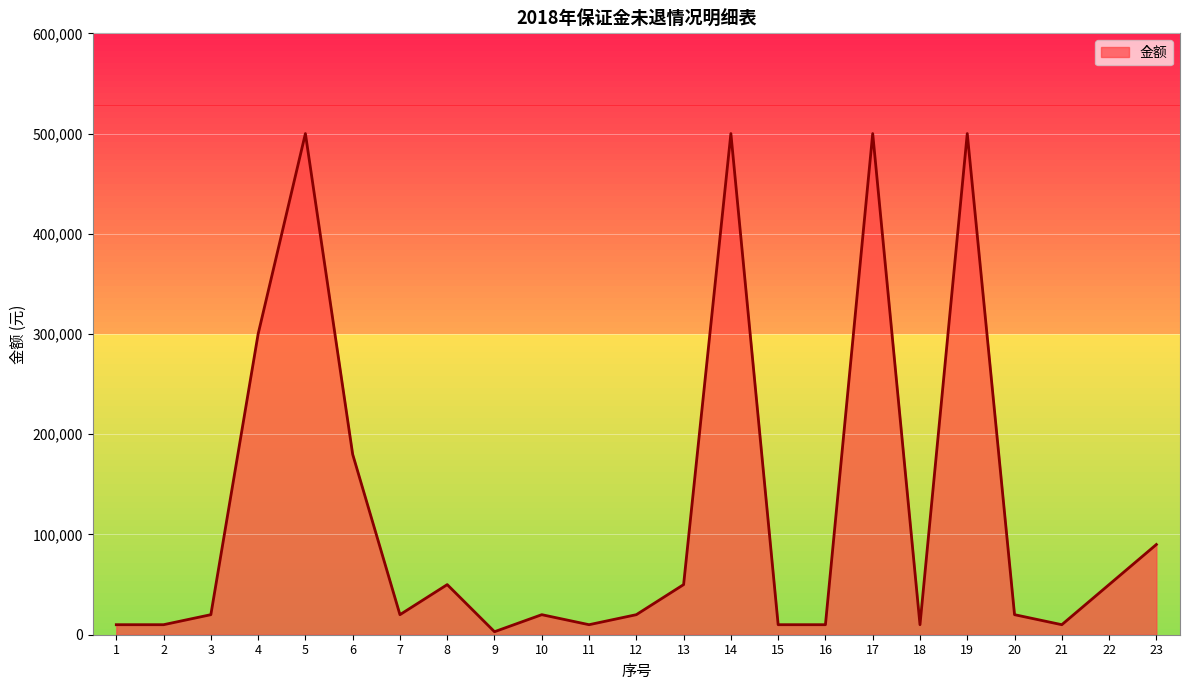

What is the maximum value shown in the chart?

500000